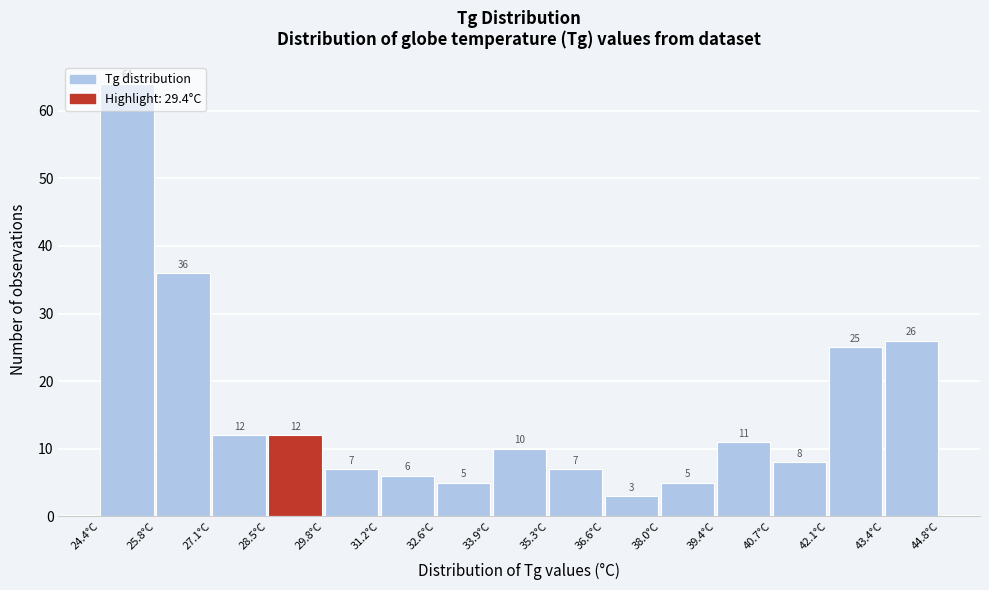

How tall is the bar that spans 33.92 to 35.28 on the x-axis? The bar edges are not printed on the chart, so give them approximately, as read against the axis.

10